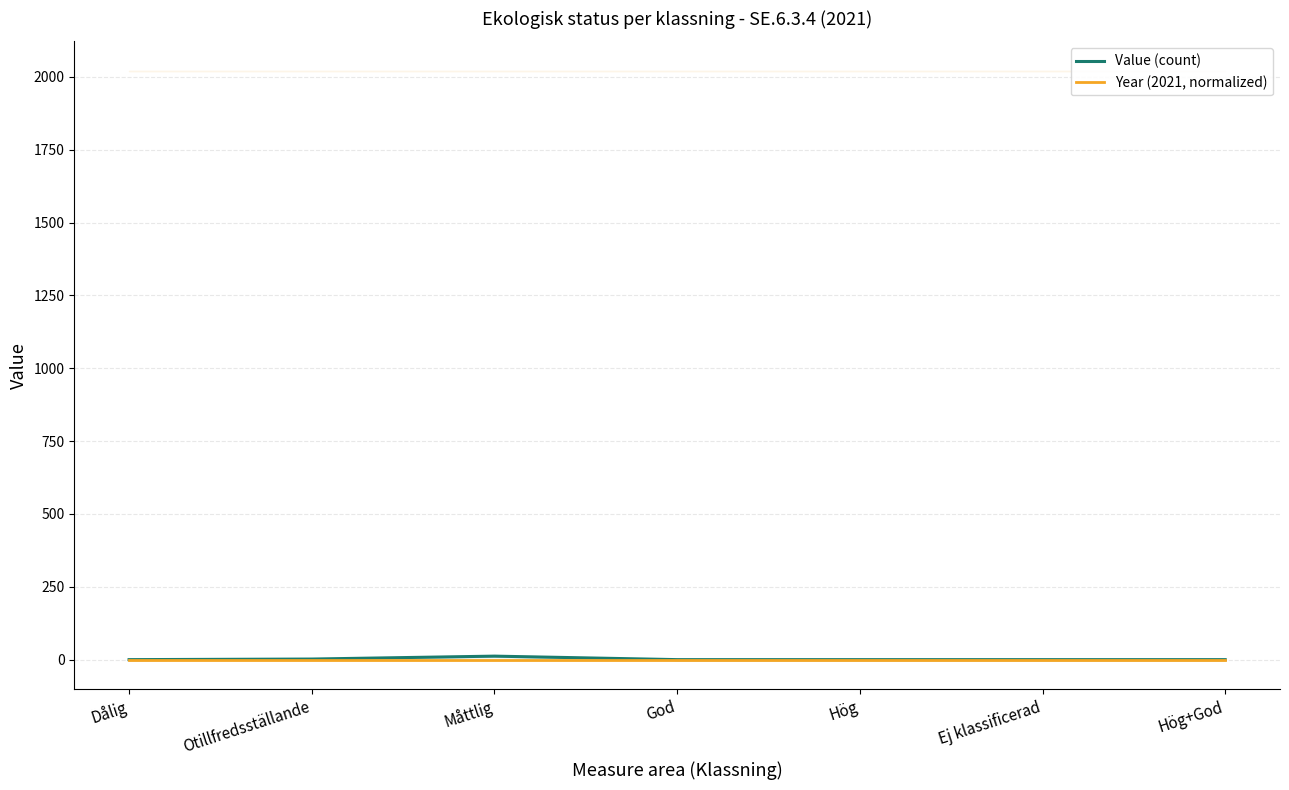

How many lines are shown in the chart?

2